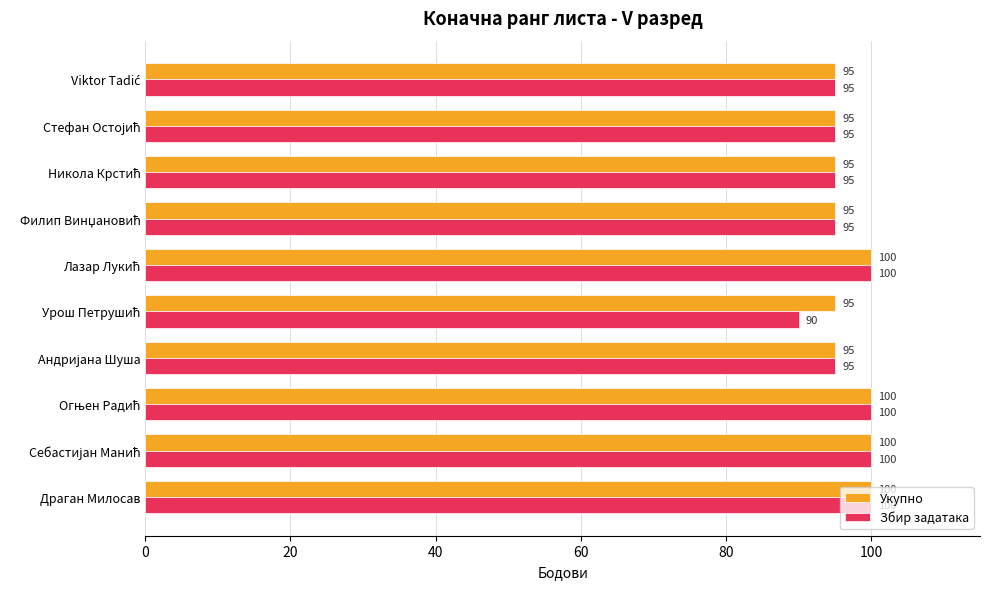

What is the highest value of the Укупно series?

100